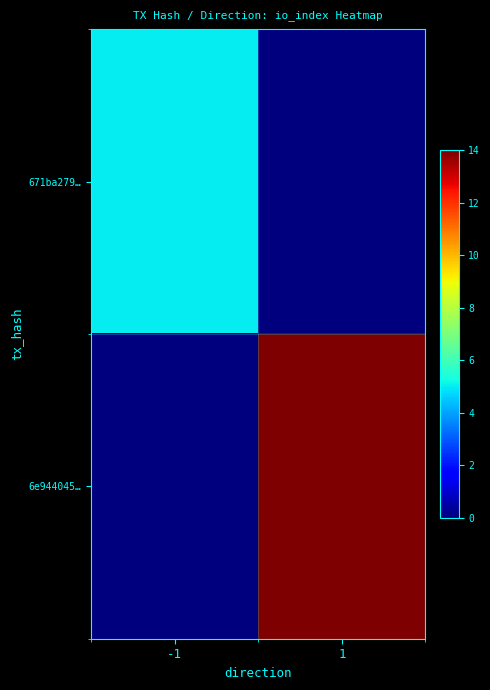

What is the total value across all series at -1?

5